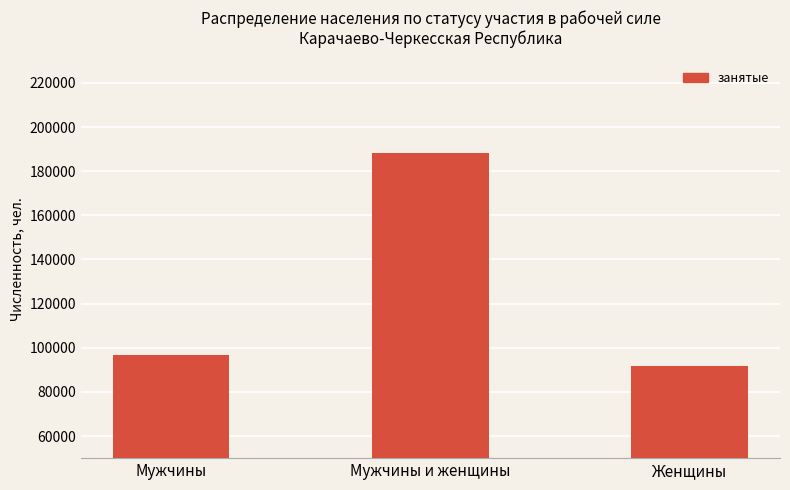

What is the sum of all values?

376928